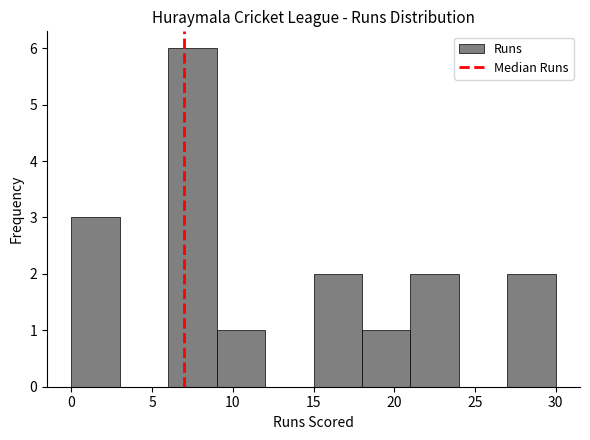

What is the height of the bar covering 6 to 9 on the x-axis? The values are not printed on the chart, so give them approximately, as read against the axis.

6